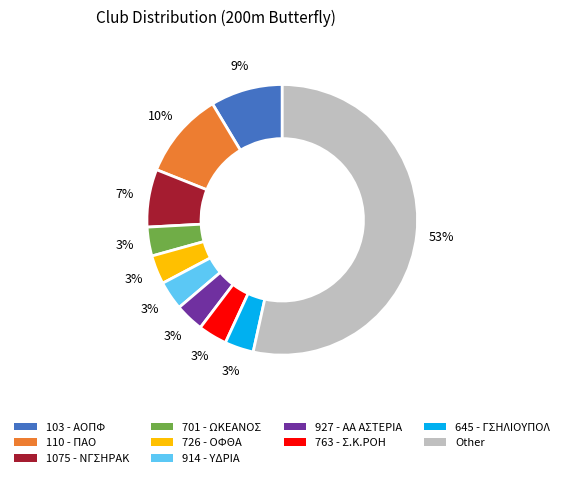

What is the ratio of the value at 927 - ΑΑ ΑΣΤΕΡΙΑ to the value at 645 - ΓΣΗΛΙΟΥΠΟΛ?

1.0